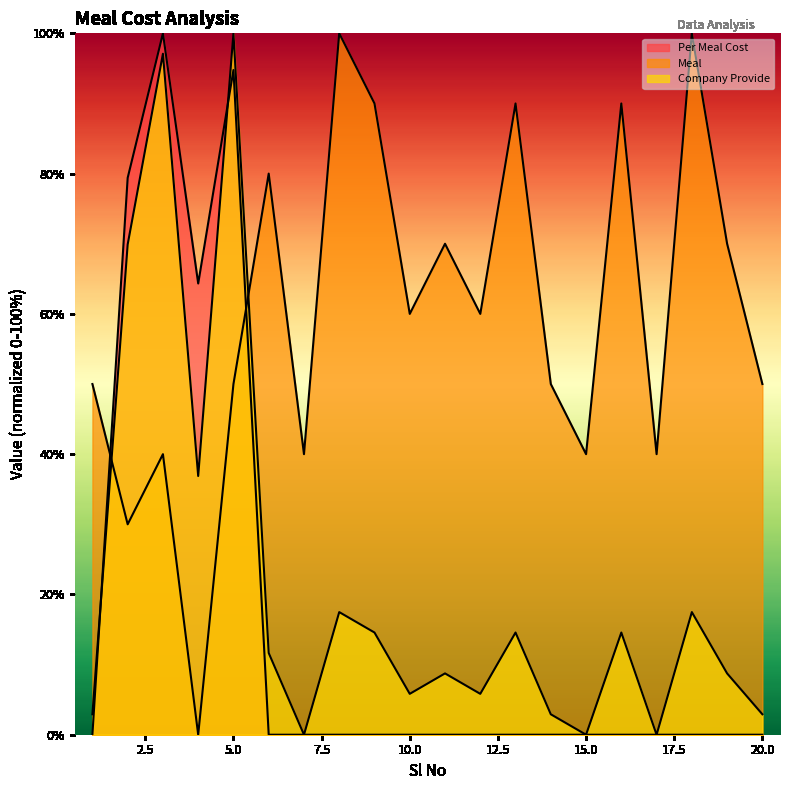

Between which two adjacent categories do Per Meal Cost and Company Provide first intersect?

1 and 2